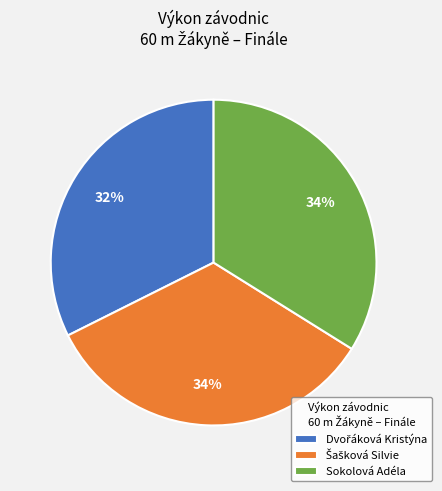

Is there a majority slice in this chart?

No